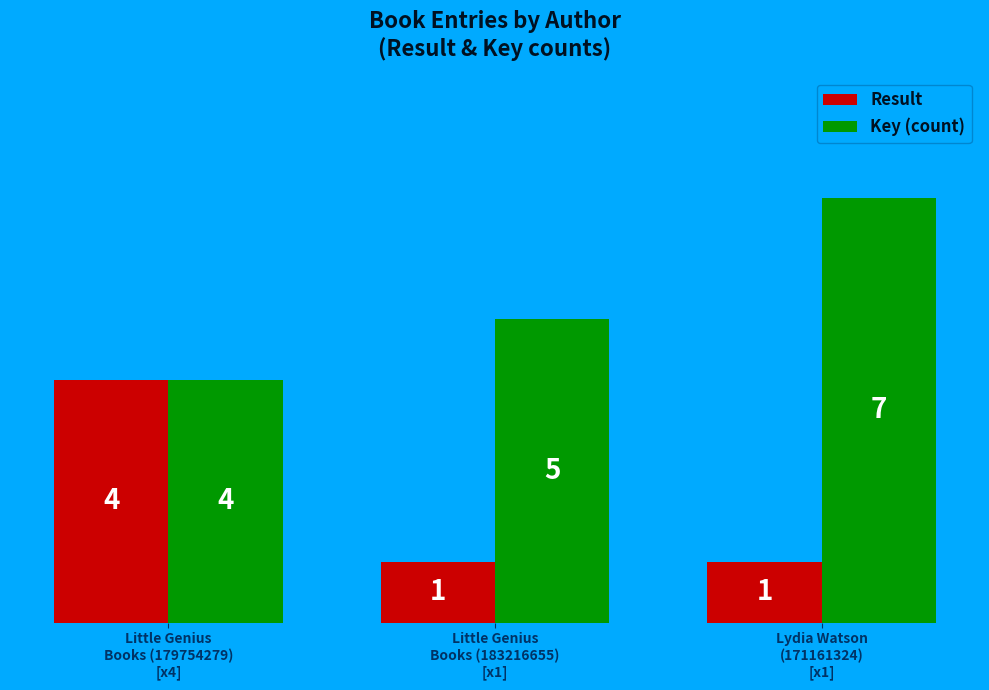

Is it true that Key (count) equals 7 at Little Genius
Books (179754279)
[x4]?

False